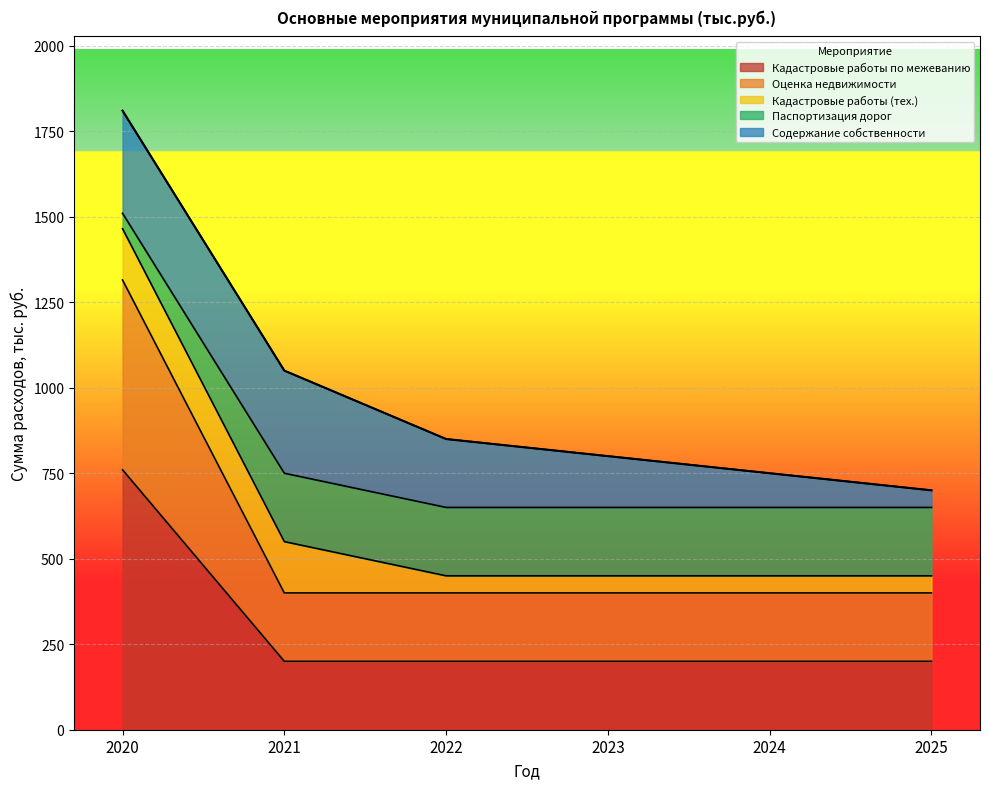

At which category is the sum across all series the highest?

2020